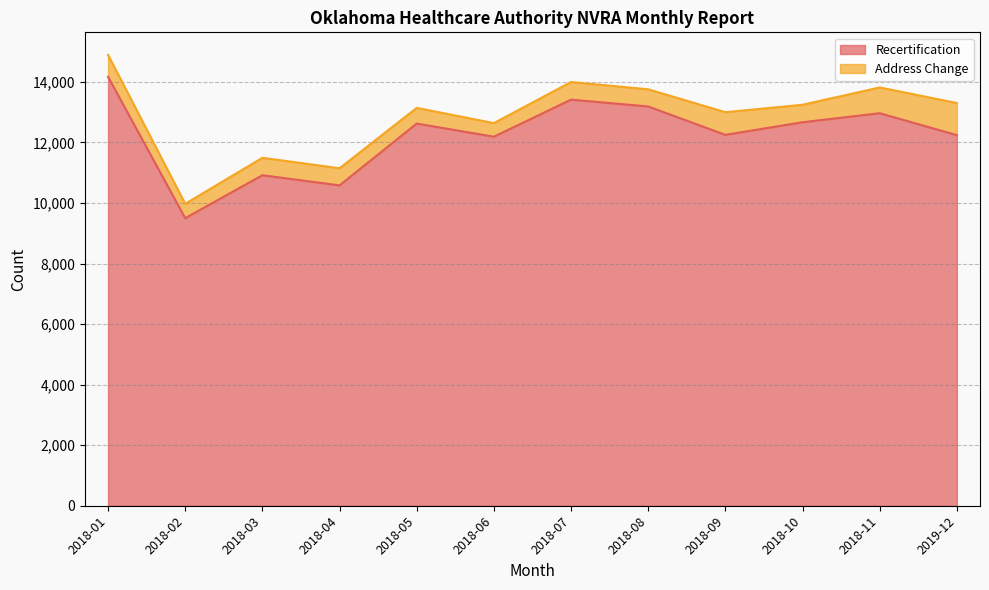

List the labels in order of value, largest first.

2018-01, 2018-07, 2018-08, 2018-11, 2018-10, 2018-05, 2018-09, 2019-12, 2018-06, 2018-03, 2018-04, 2018-02